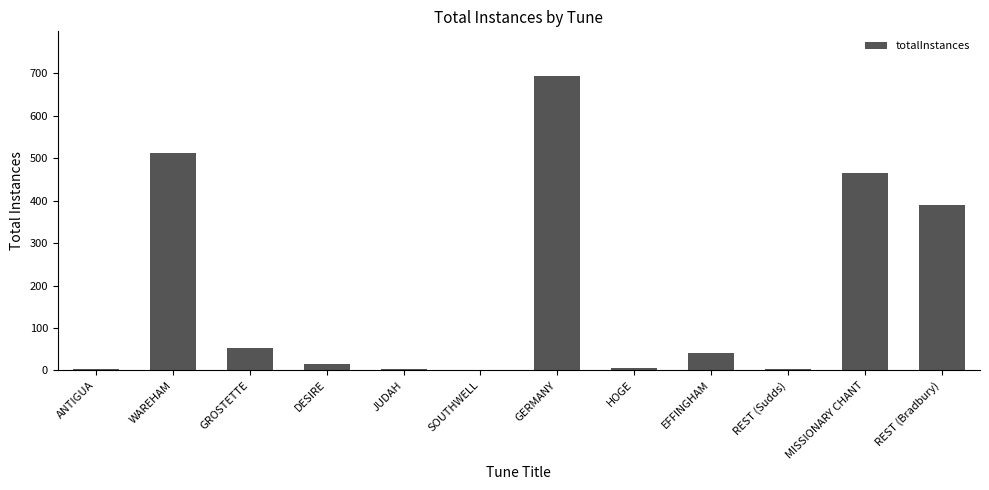

What is the average value?

182